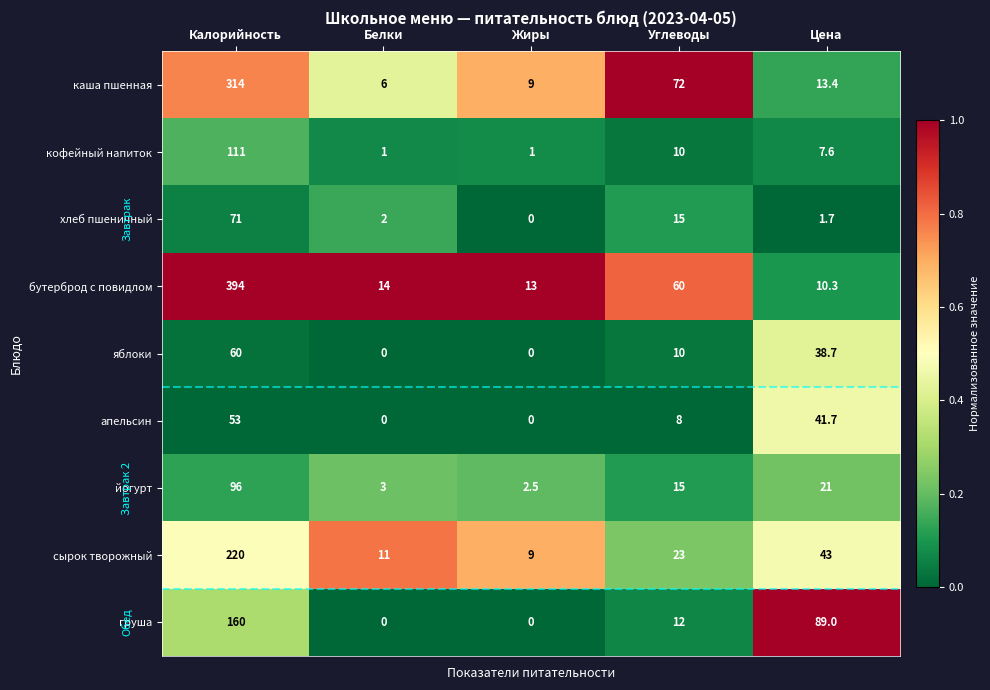

The value of каша пшенная at Углеводы is 72.0. True or false?

True